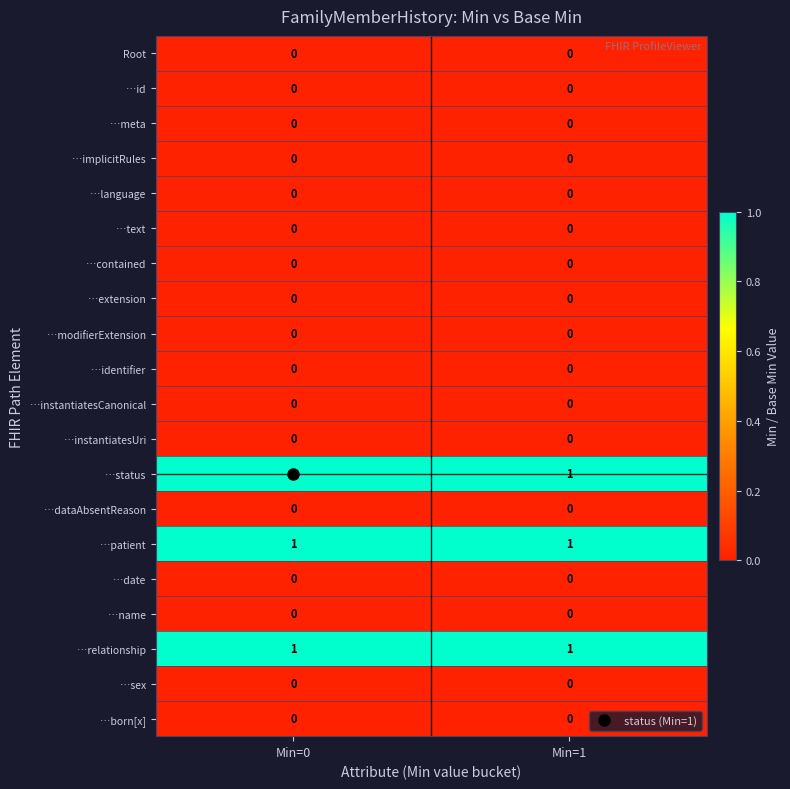

Is the value of …id at Min=1 greater than the value of …status at Min=1?

No